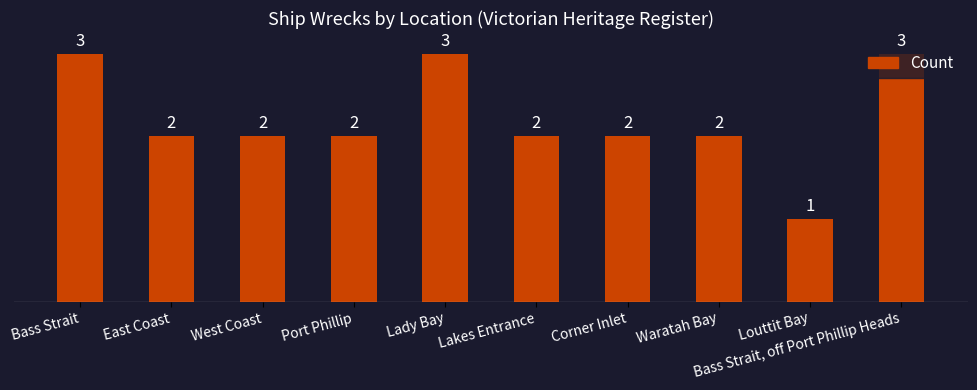

Reading left to right, what are all the values shown in this chart?

Bass Strait=3	East Coast=2	West Coast=2	Port Phillip=2	Lady Bay=3	Lakes Entrance=2	Corner Inlet=2	Waratah Bay=2	Louttit Bay=1	Bass Strait, off Port Phillip Heads=3